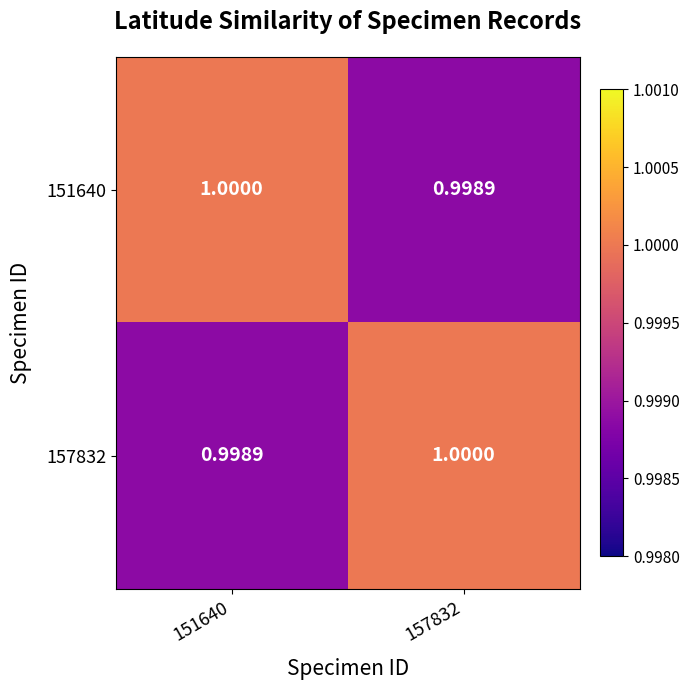

Is the value of 157832 at 151640 greater than the value of 151640 at 151640?

No